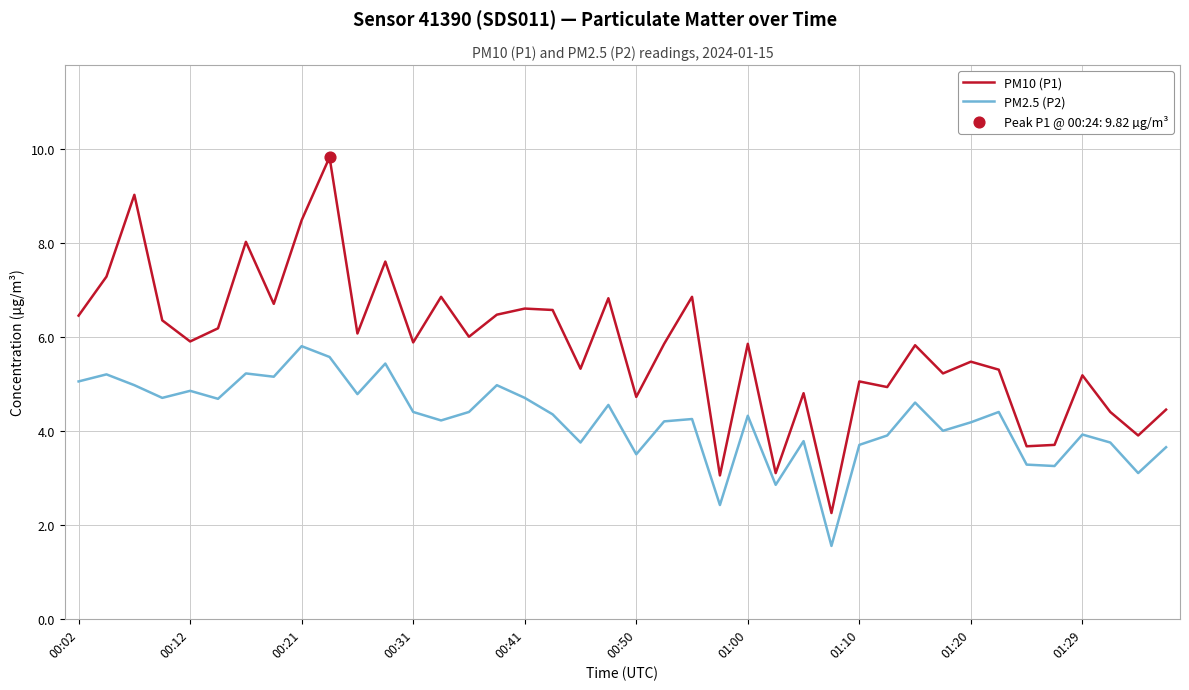

At how many categories does at least one series exceed 1?

40